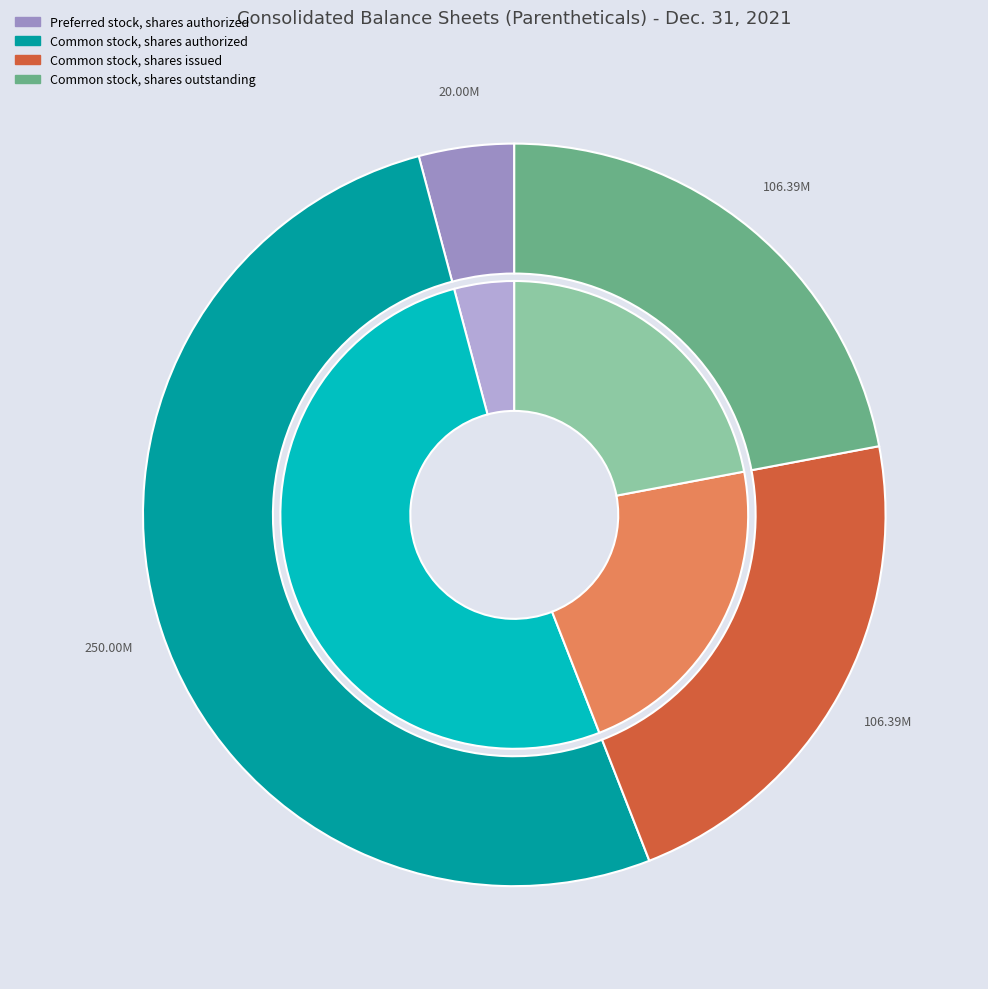

Is there a majority slice in this chart?

Yes